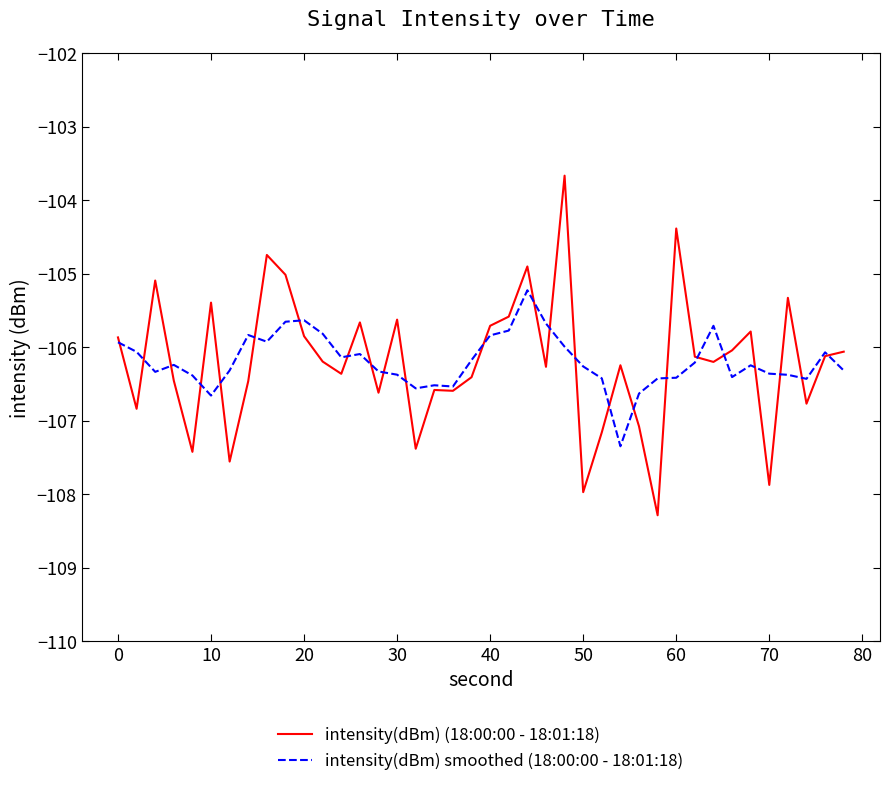

Which series has the largest range (max minus min)?

intensity(dBm) (18:00:00 - 18:01:18)